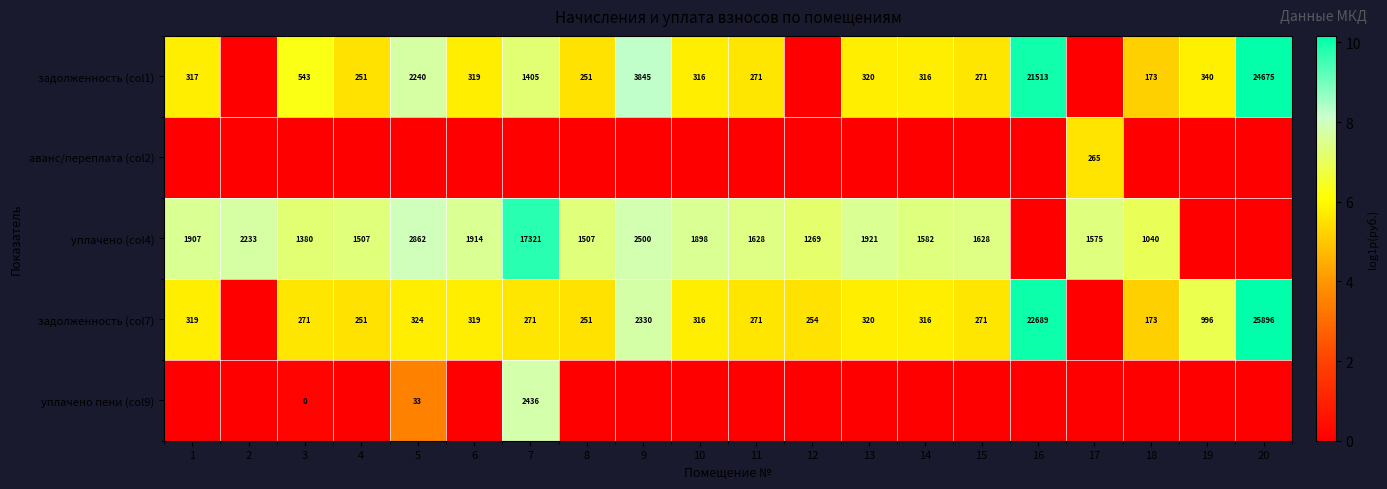

Is the value of уплачено (col4) at 13 greater than the value of задолженность (col1) at 4?

Yes